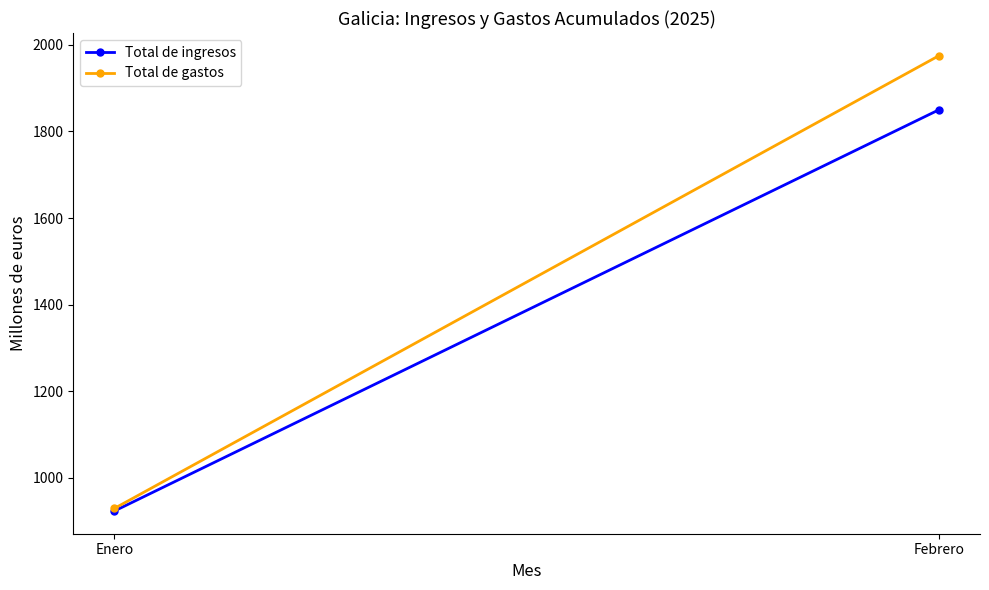

What is the difference between the Total de ingresos values at Enero and Febrero?

927